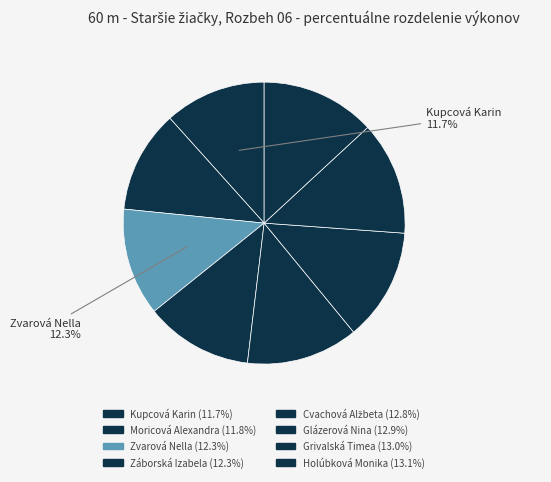

True or false: Moricová Alexandra accounts for 17% of the total.

False